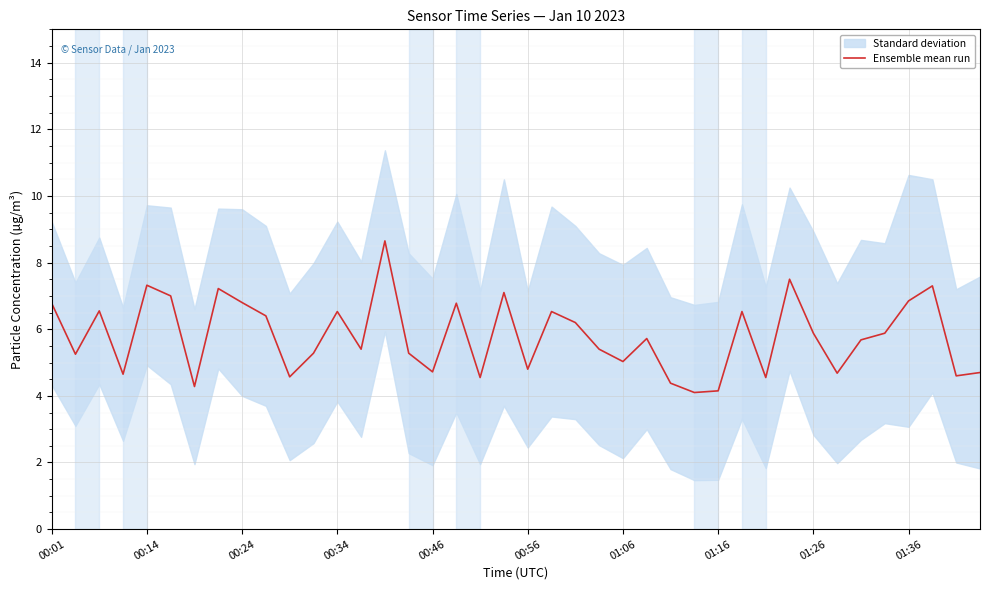

The Ensemble mean run series shows 5.9 at 01:26. True or false?

True